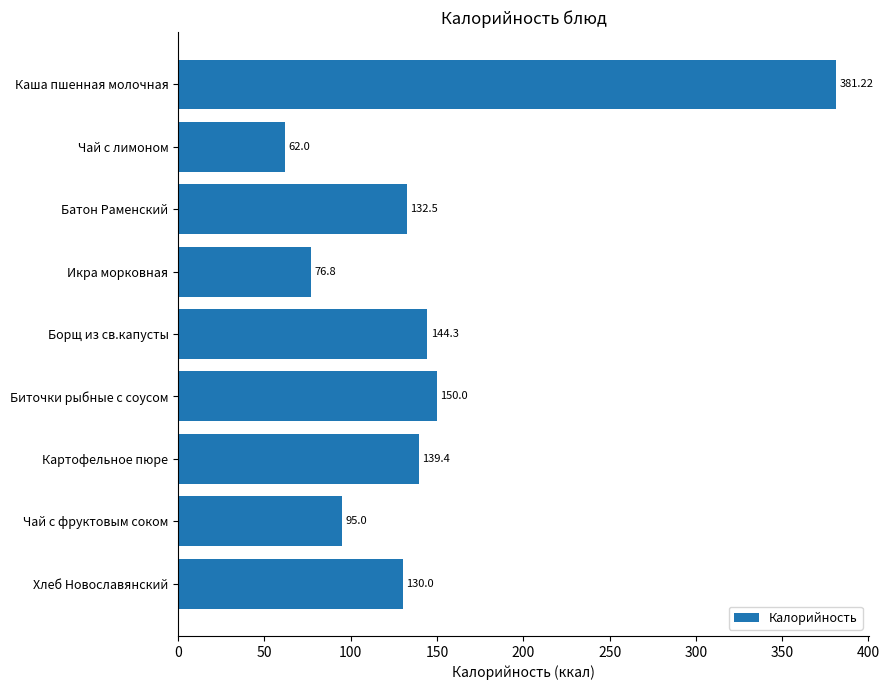

What is the ratio of the value at Картофельное пюре to the value at Чай с фруктовым соком?

1.5